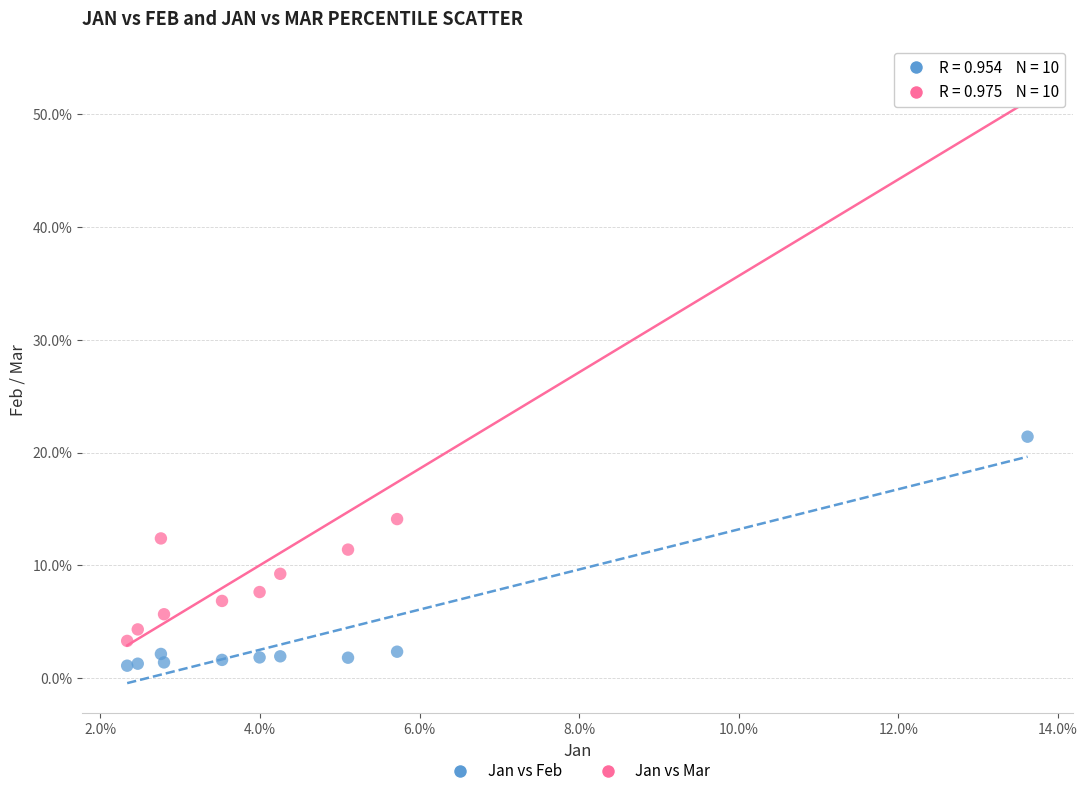

Which series reaches the maximum Y coordinate?

Jan vs Mar